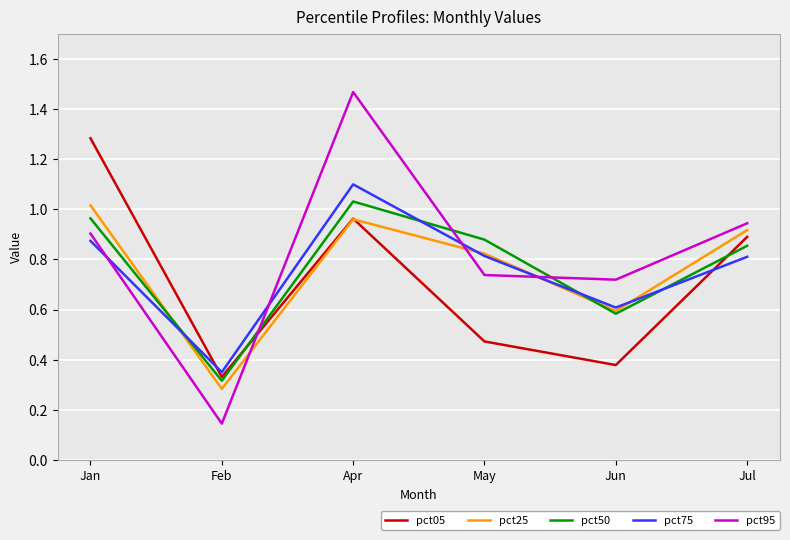

How many times do pct95 and pct25 cross each other?

3